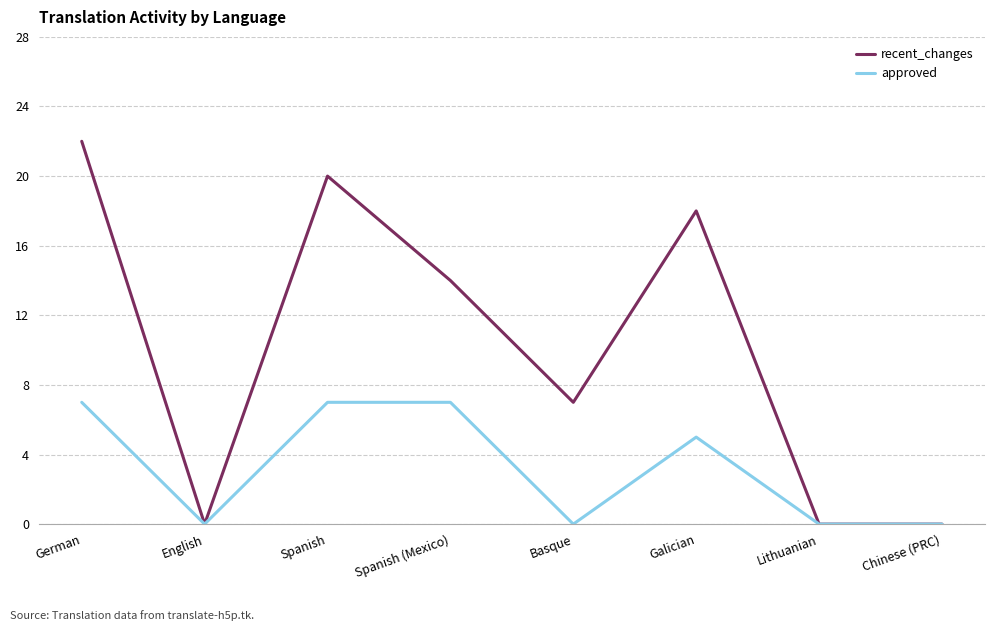

What is the maximum value for recent_changes?

22